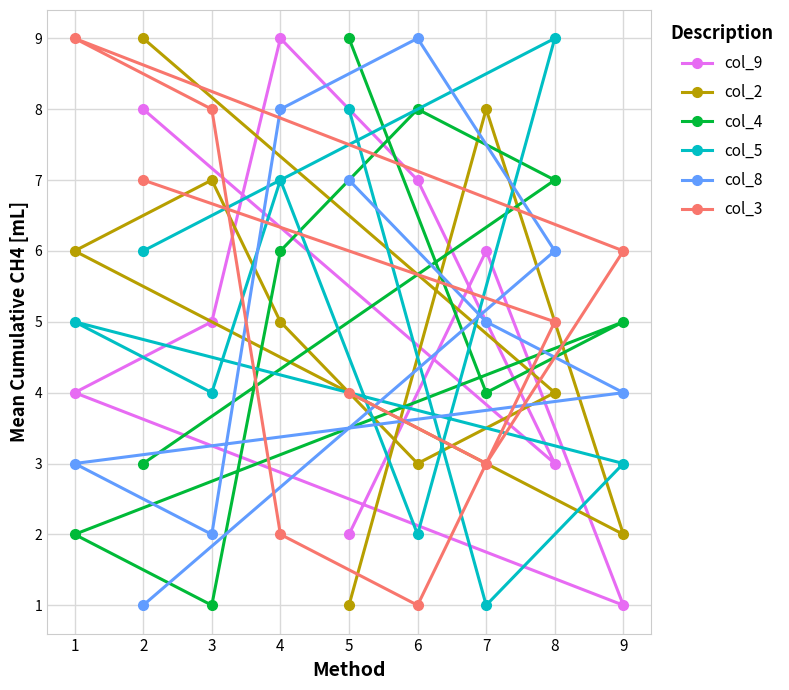

The value of col_9 at 5 is 2. True or false?

True